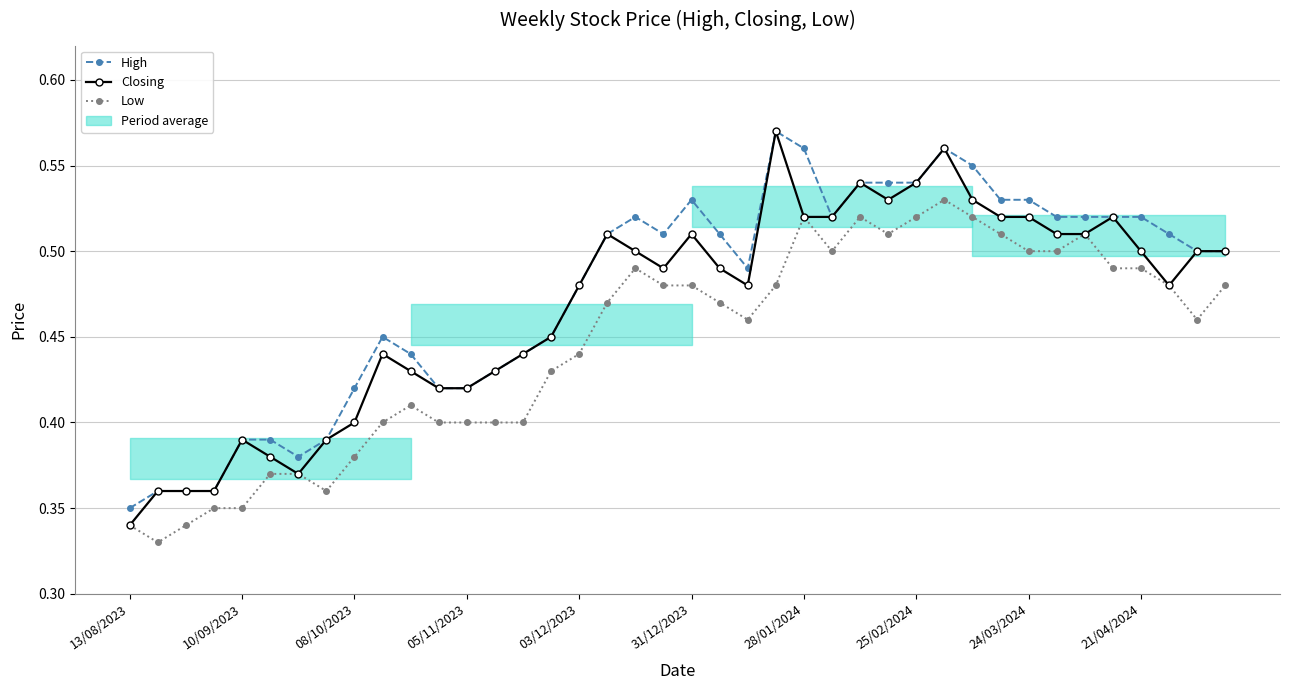

Does the chart have visible grid lines?

Yes